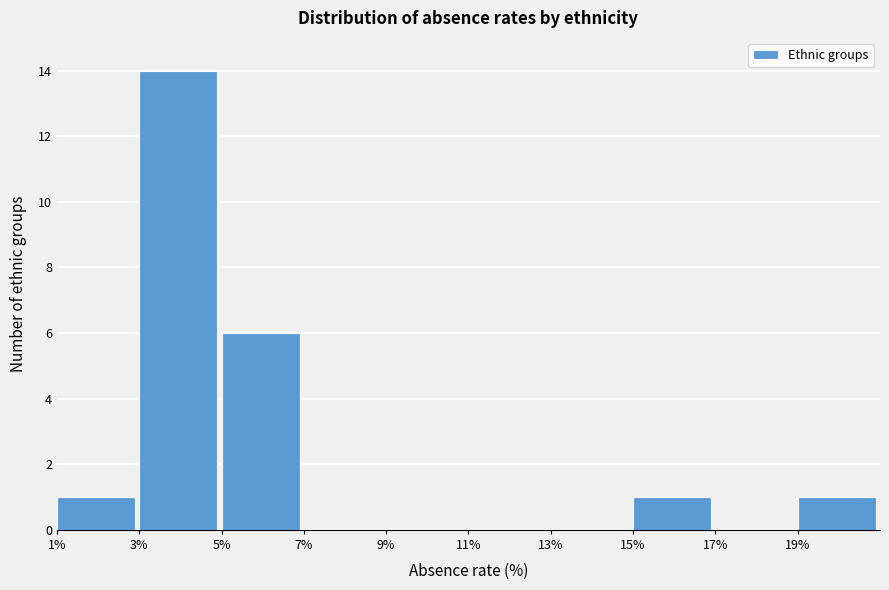

Reading left to right, list every bar in this chart as the range it spans on the x-axis followed by its height. The values are not printed on the chart, so give them approximately, as read against the axis.

1 to 3: 1
3 to 5: 14
5 to 7: 6
7 to 9: 0
9 to 11: 0
11 to 13: 0
13 to 15: 0
15 to 17: 1
17 to 19: 0
19 to 21: 1